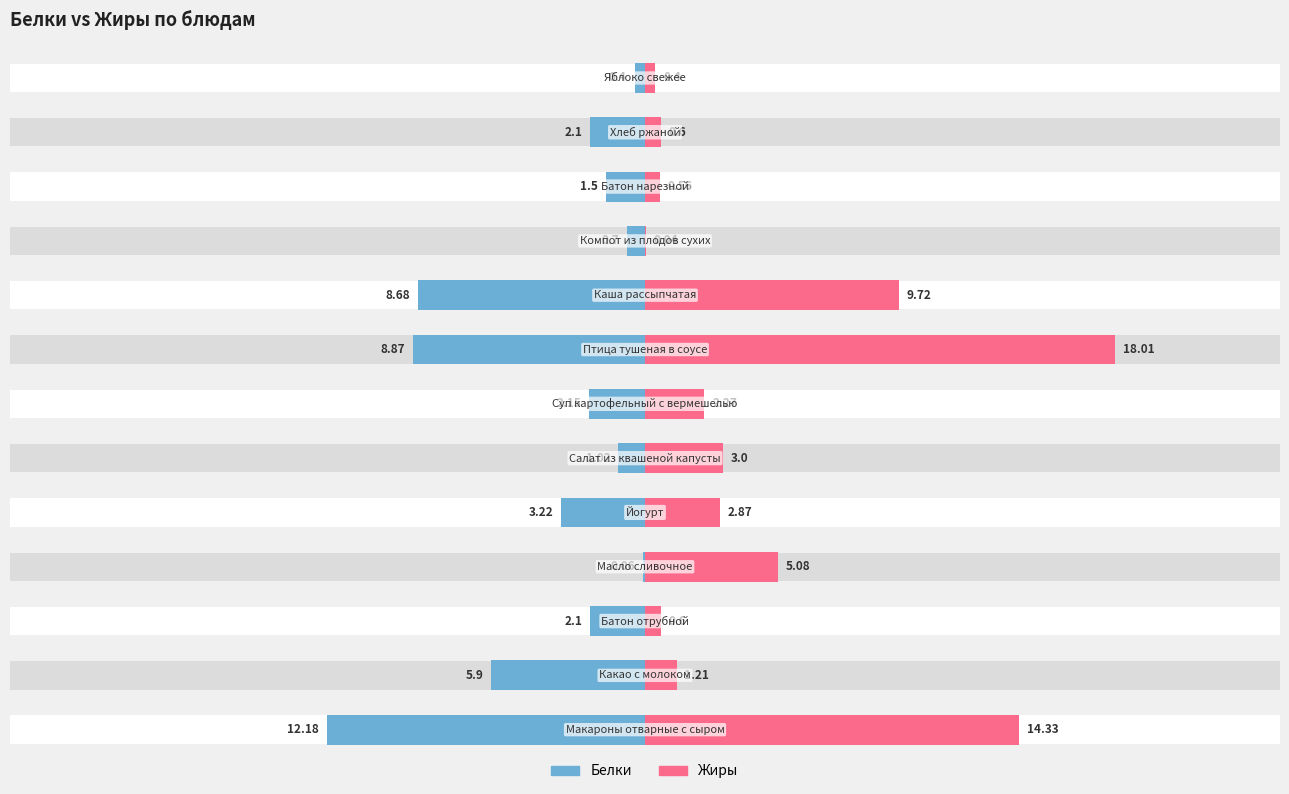

What is the maximum value shown in the chart?

18.0